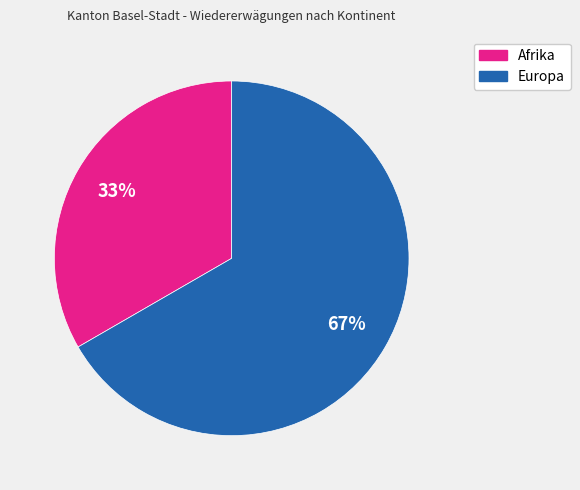

Between Afrika and Europa, which is larger?

Europa